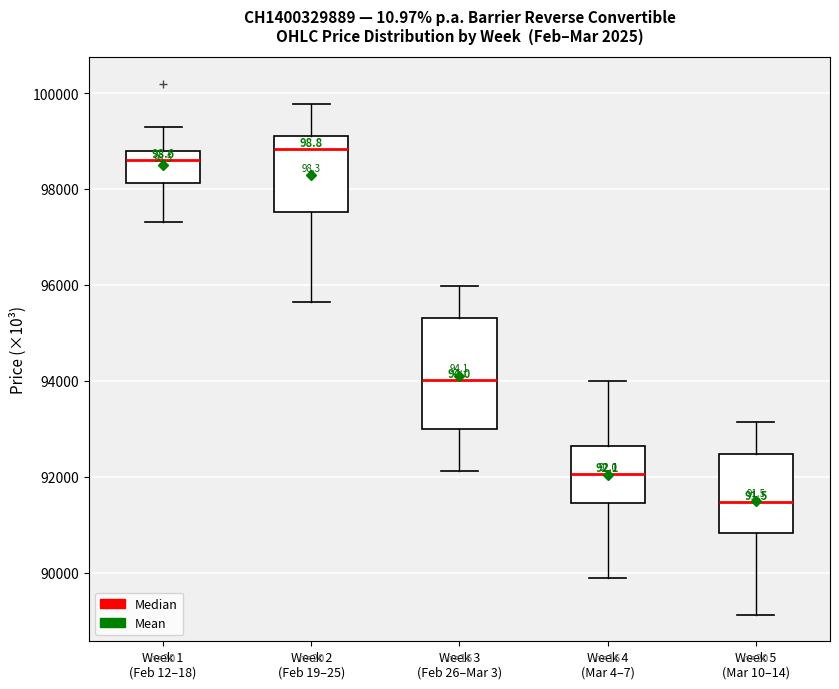

Reading left to right, transcribe this box plot: for each box, give where its median line is, the range the box spans, and where its two whiskers end, as read against the y-axis. The values are not printed on the chart, so give them approximately, as read against the axis.

Week 1 (Feb 12–18): median 98600, box 98200 to 98800, whiskers 97400 to 99400
Week 2 (Feb 19–25): median 98800, box 97600 to 99200, whiskers 95600 to 99800
Week 3 (Feb 26–Mar 3): median 94000, box 93000 to 95400, whiskers 92200 to 96000
Week 4 (Mar 4–7): median 92000, box 91400 to 92600, whiskers 89800 to 94000
Week 5 (Mar 10–14): median 91400, box 90800 to 92400, whiskers 89200 to 93200